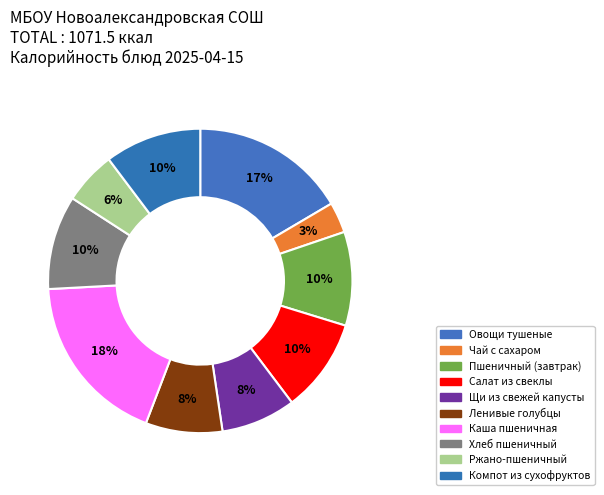

What is the change in value from Салат из свеклы to Ржано-пшеничный?

-46.8